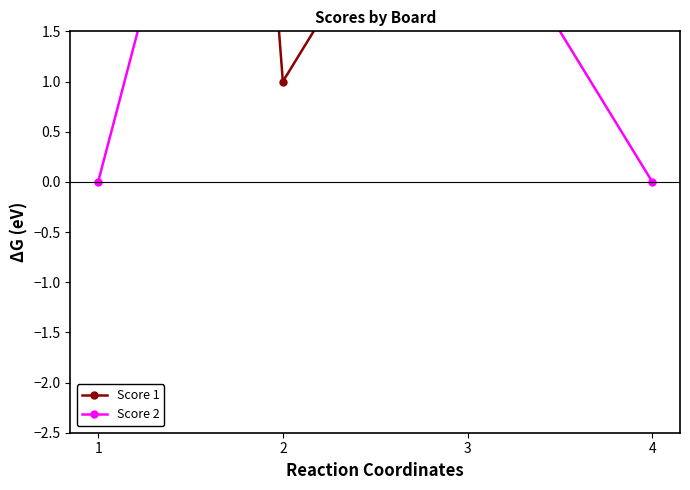

True or false: Score 2 has more than 1 points higher than both neighbors.

False